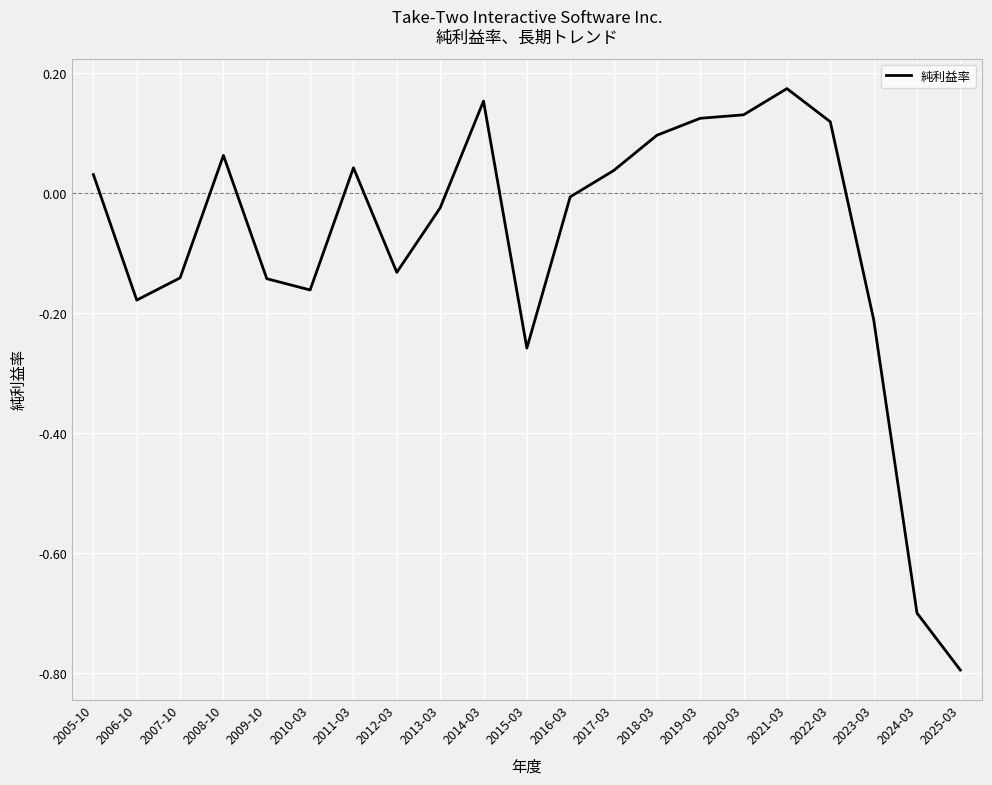

What is the difference between the maximum and minimum values?

1.0